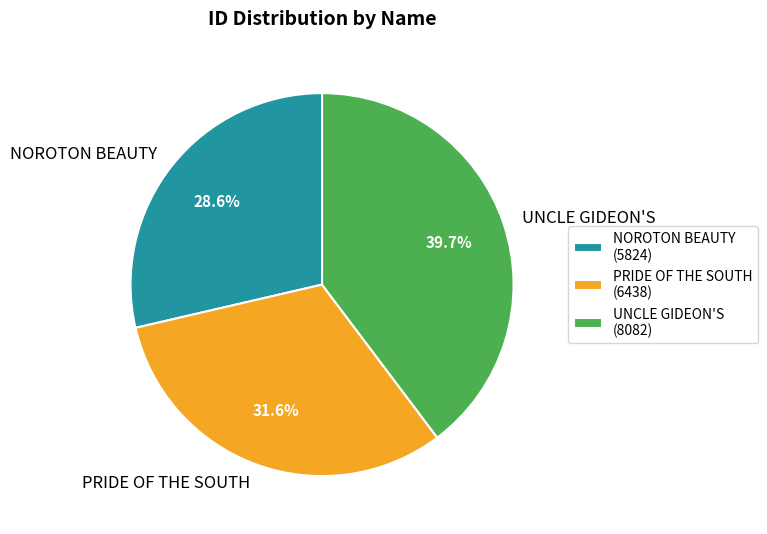

Count the number of slices in the pie.

3